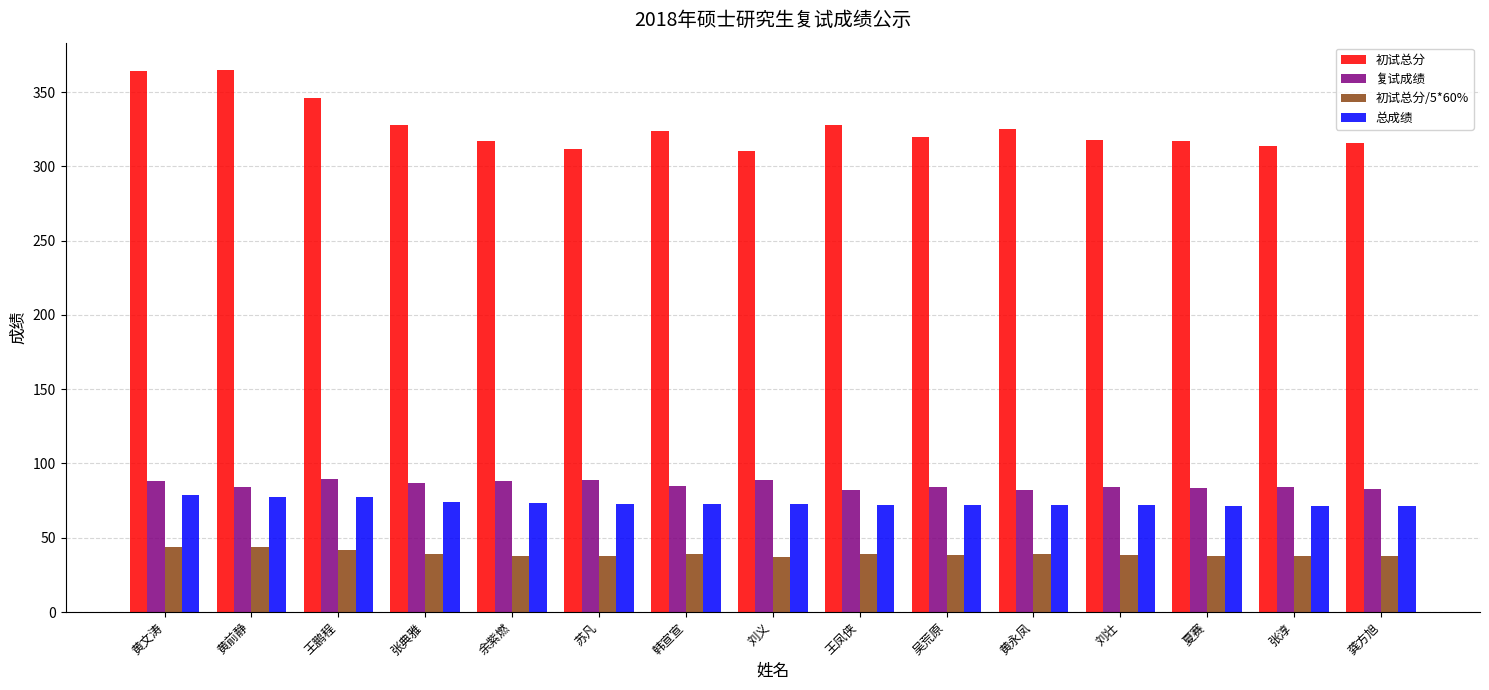

What is the value of the 复试成绩 bar at the 11th from the left?

82.3